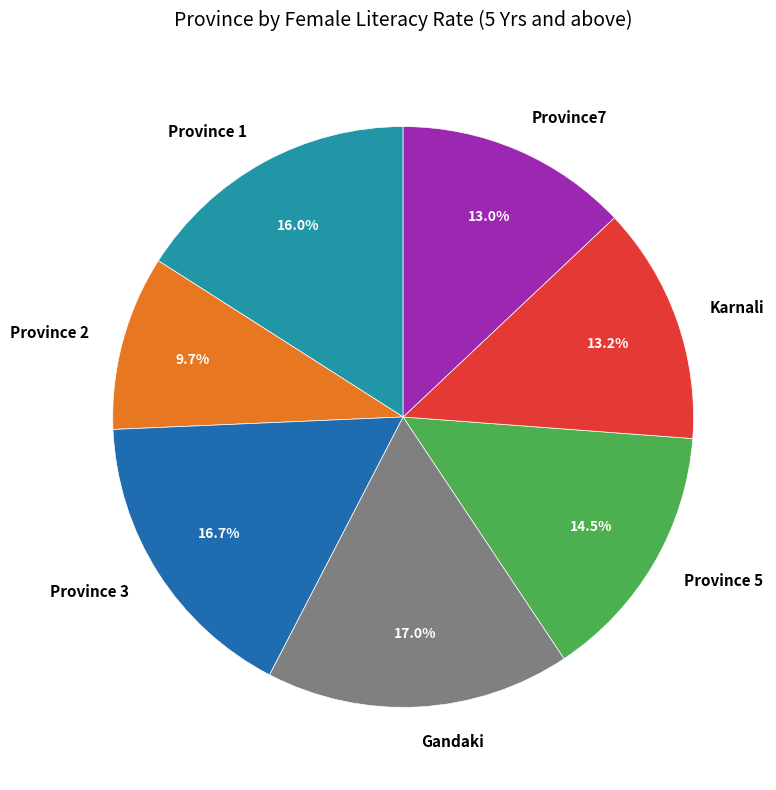

Does Gandaki account for over 50% of the chart?

No